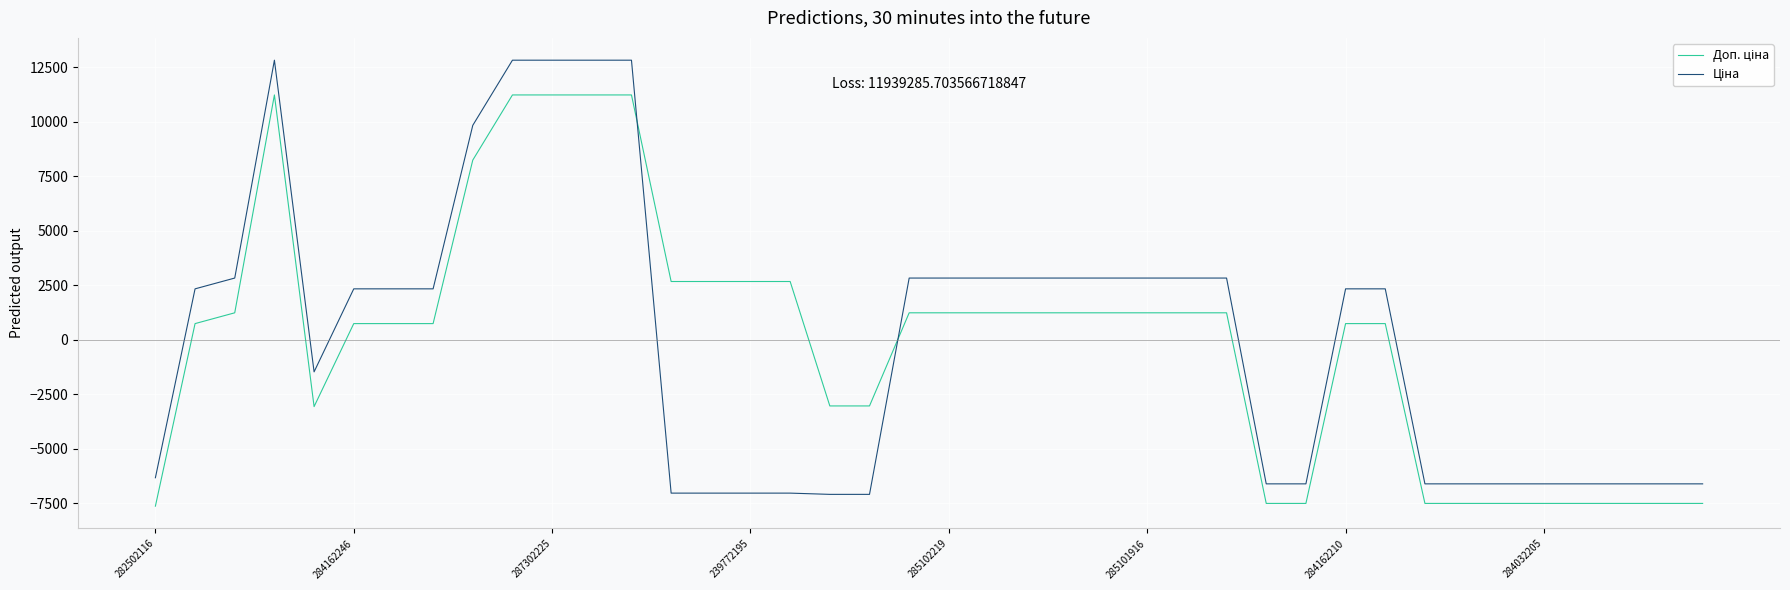

What is the difference between the highest and lowest values at 285102219?

1593.4